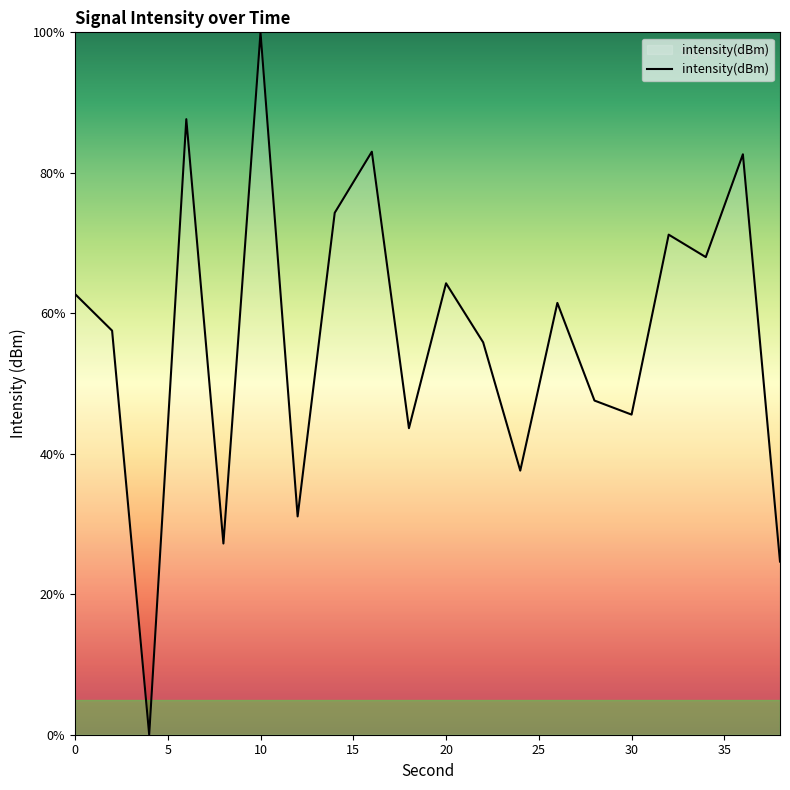

What is the greatest value displayed?

100.0